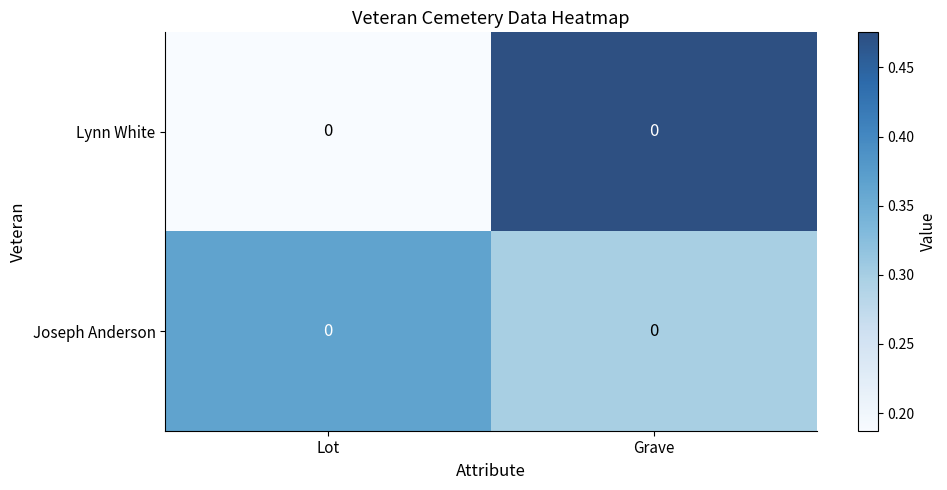

What is the maximum value shown in the chart?

0.5